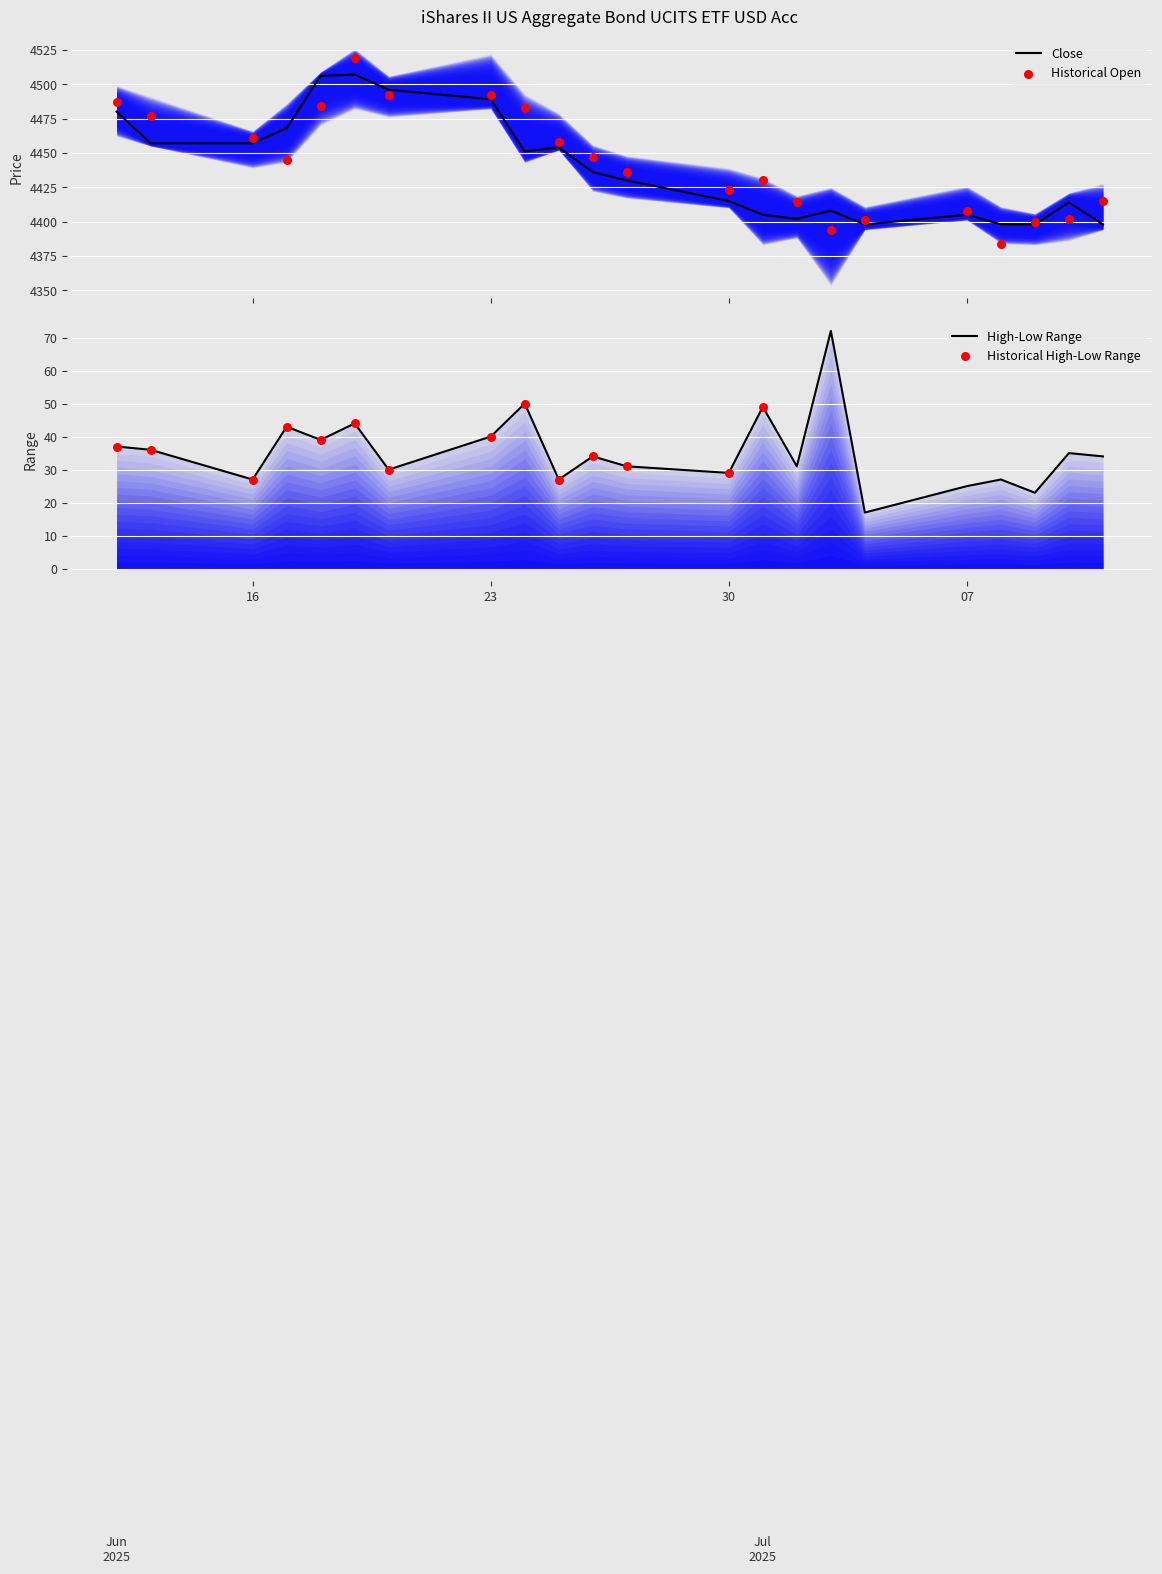

Which series reaches the minimum Y coordinate?

Open